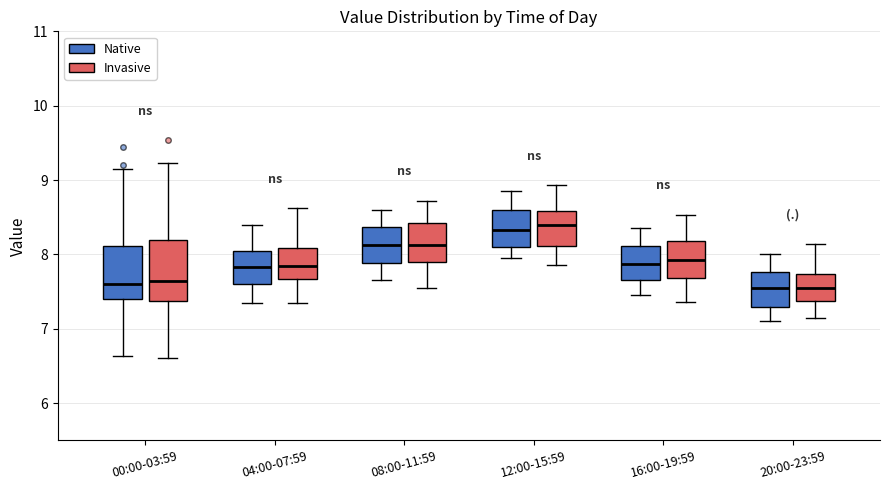

Reading left to right, transcribe this box plot: for each box, give where its median line is, the range the box spans, and where its two whiskers end, as read against the y-axis. The values are not printed on the chart, so give them approximately, as read against the axis.

00:00-03:59 (Native): median 7.6, box 7.4 to 8.1, whiskers 6.6 to 9.2
00:00-03:59 (Invasive): median 7.6, box 7.4 to 8.2, whiskers 6.6 to 9.2
04:00-07:59 (Native): median 7.8, box 7.6 to 8.1, whiskers 7.4 to 8.4
04:00-07:59 (Invasive): median 7.8, box 7.7 to 8.1, whiskers 7.3 to 8.6
08:00-11:59 (Native): median 8.1, box 7.9 to 8.4, whiskers 7.7 to 8.6
08:00-11:59 (Invasive): median 8.1, box 7.9 to 8.4, whiskers 7.5 to 8.7
12:00-15:59 (Native): median 8.3, box 8.1 to 8.6, whiskers 8.0 to 8.9
12:00-15:59 (Invasive): median 8.4, box 8.1 to 8.6, whiskers 7.9 to 8.9
16:00-19:59 (Native): median 7.9, box 7.7 to 8.1, whiskers 7.5 to 8.4
16:00-19:59 (Invasive): median 7.9, box 7.7 to 8.2, whiskers 7.4 to 8.5
20:00-23:59 (Native): median 7.6, box 7.3 to 7.8, whiskers 7.1 to 8.0
20:00-23:59 (Invasive): median 7.5, box 7.4 to 7.7, whiskers 7.1 to 8.1